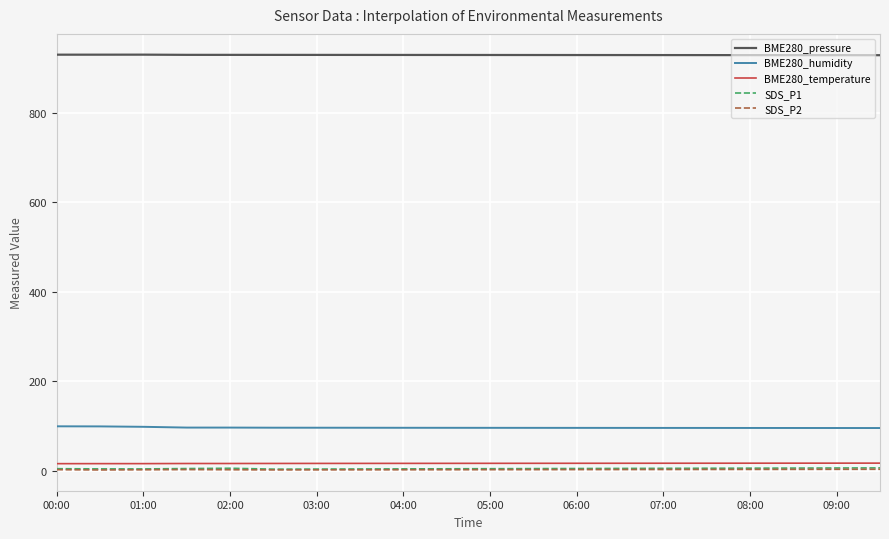

Does the chart have visible grid lines?

Yes